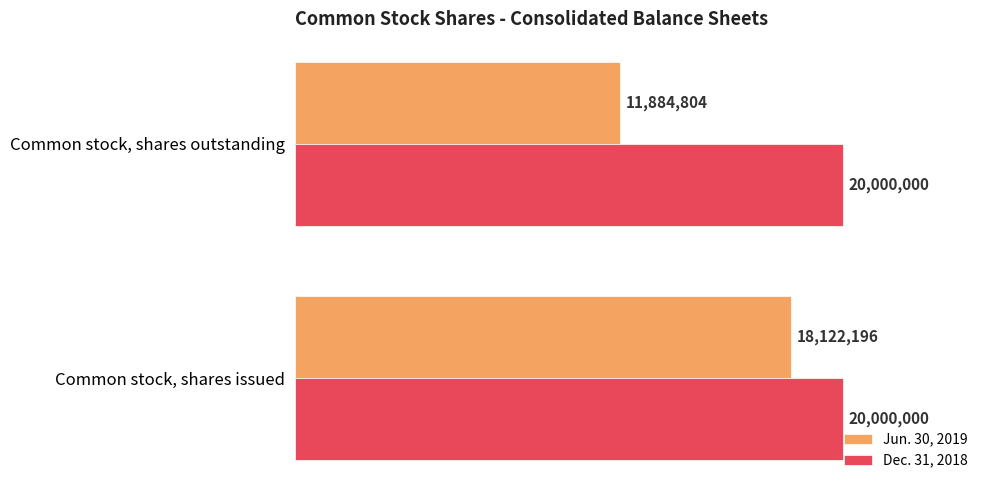

What is the highest value of the Jun. 30, 2019 series?

18122196